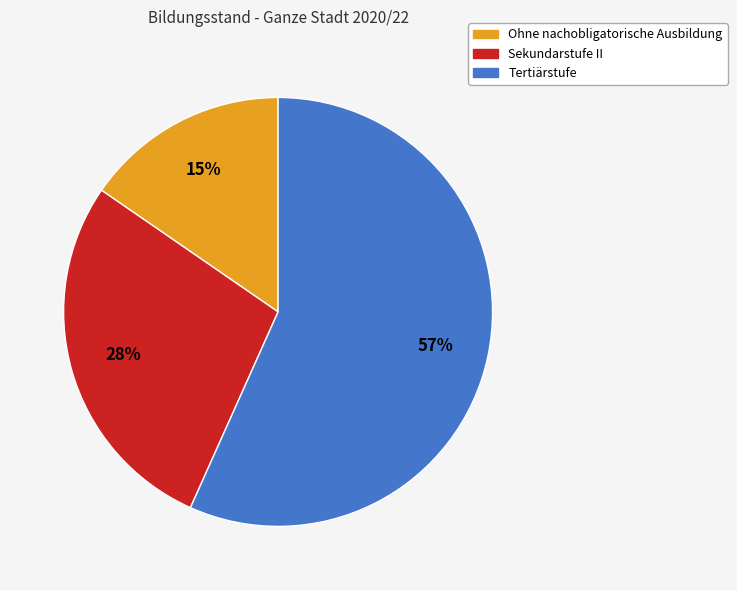

What is the largest slice in the pie chart?

Tertiärstufe